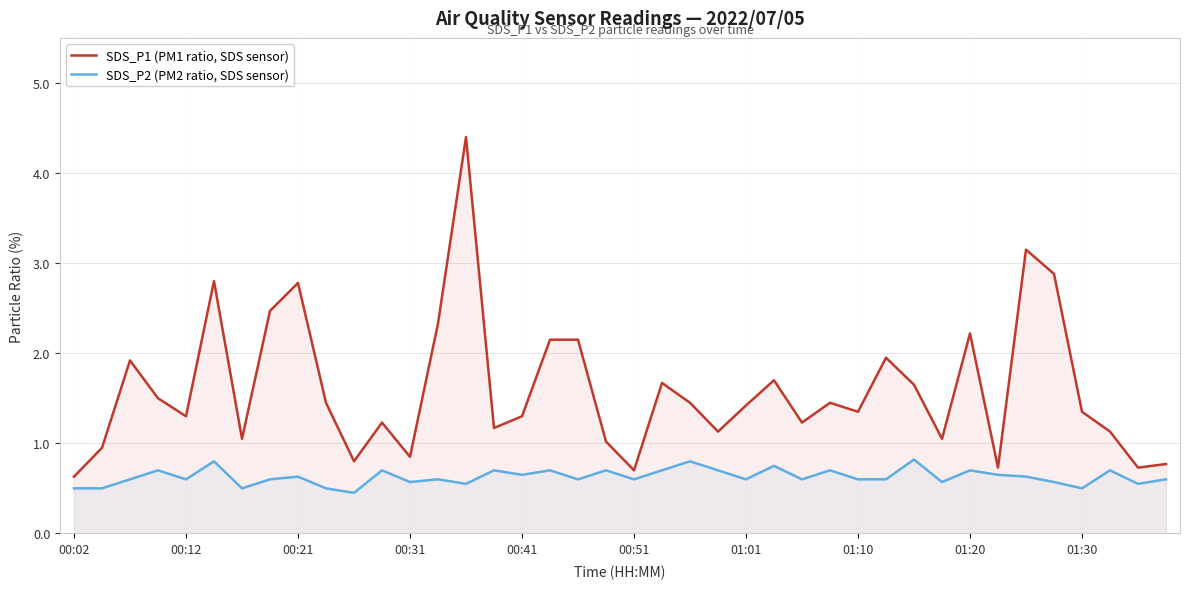

The value of SDS_P1 (PM1 ratio, SDS sensor) at 00:02 is 1.1. True or false?

False